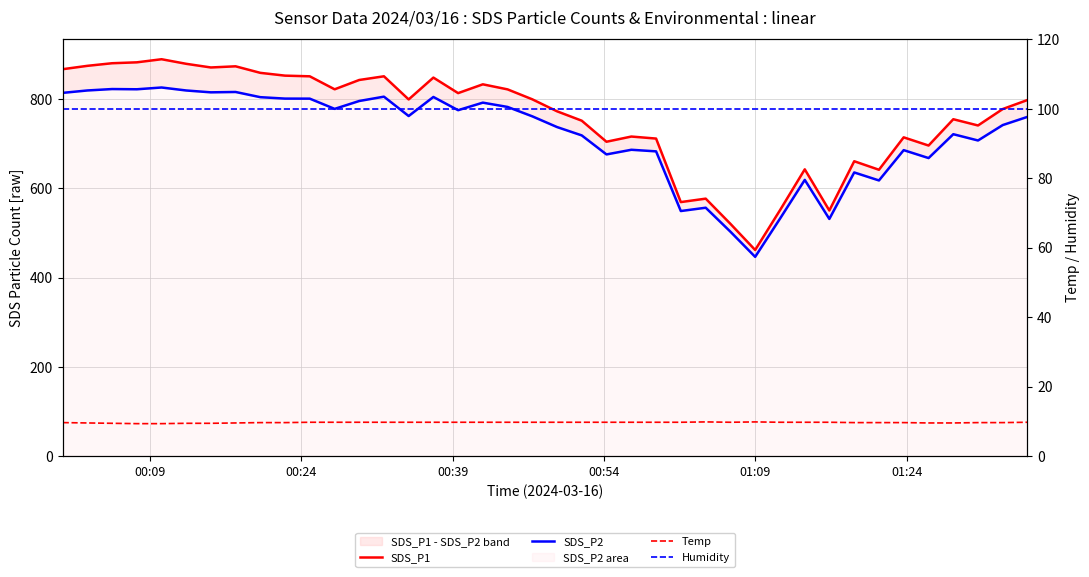

Count the number of categories in the chart.

40